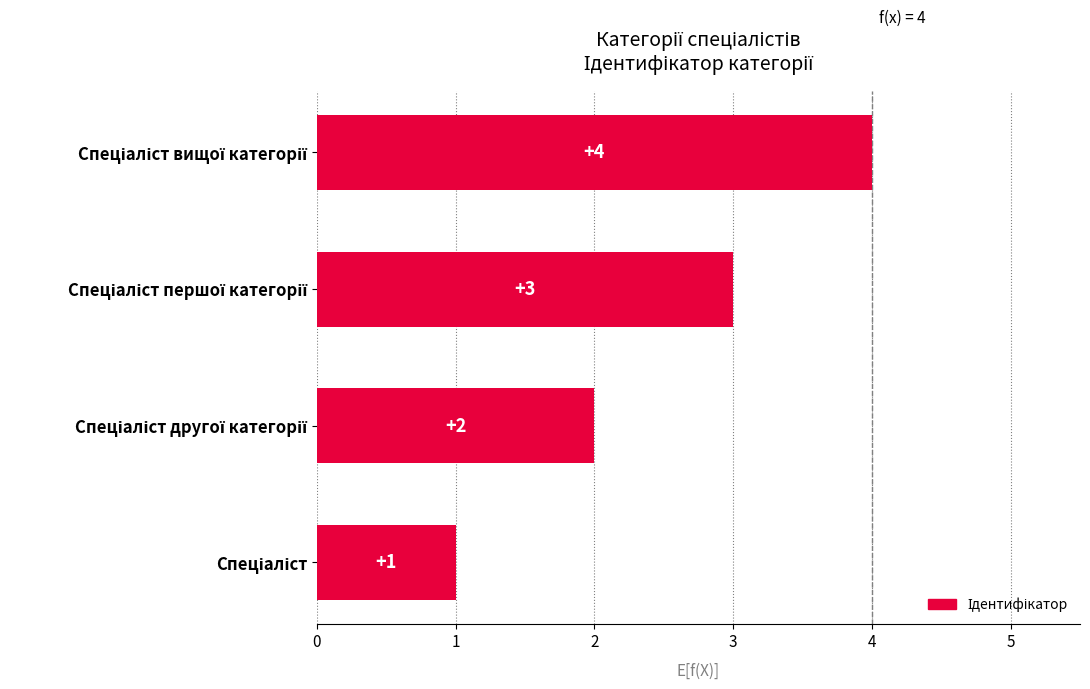

What is the difference between the maximum and minimum values?

3